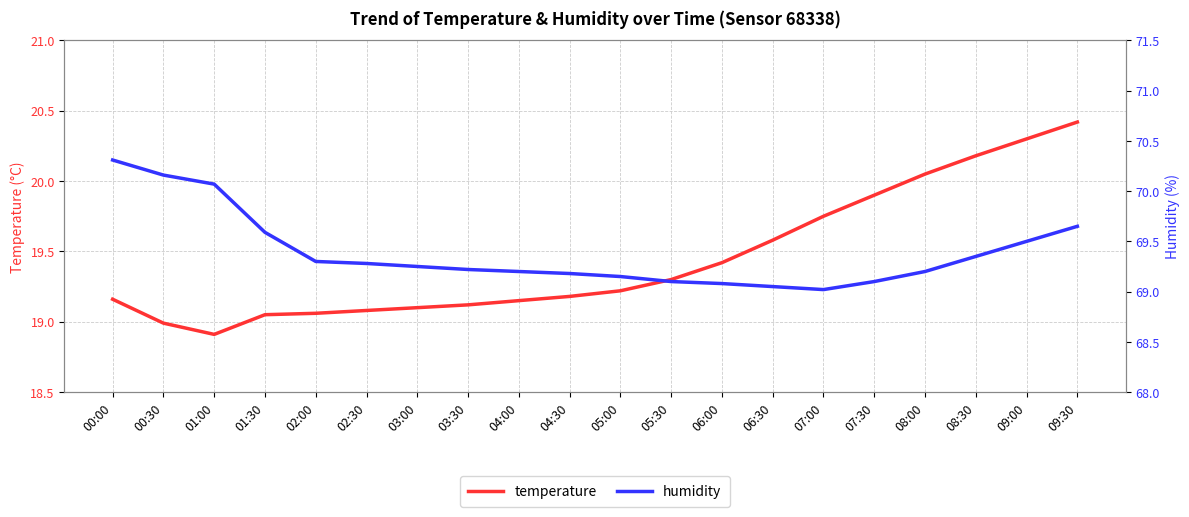

Is it true that humidity equals 48.2 at 03:00?

False